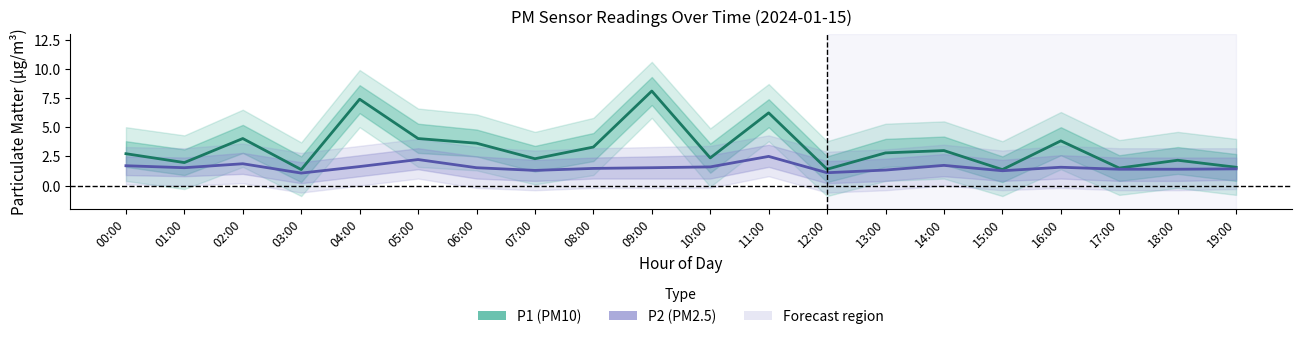

True or false: P1 (PM10) and P2 (PM2.5) intersect in this chart.

False